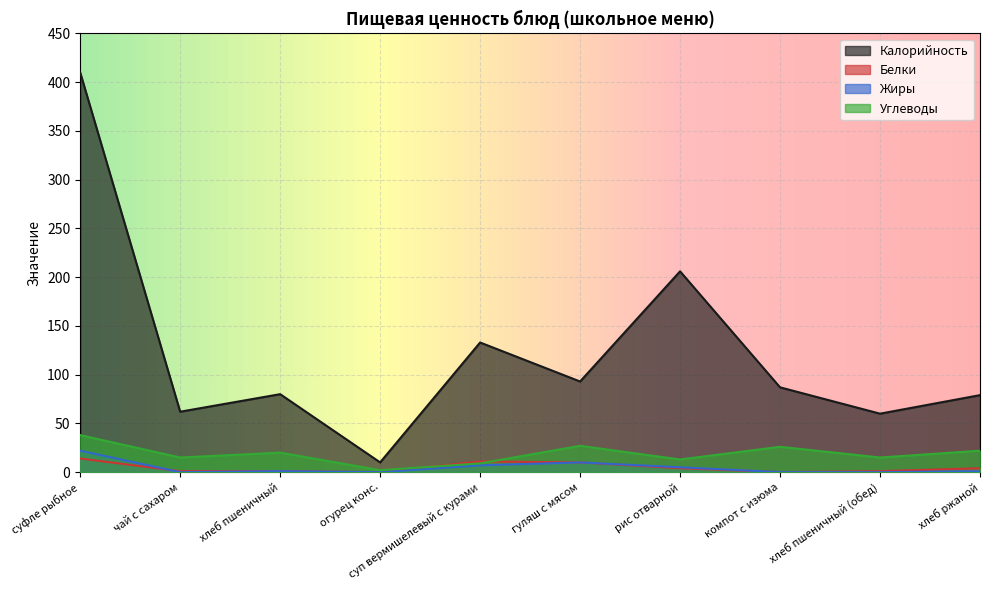

What is the difference between the highest and lowest values at хлеб ржаной?

78